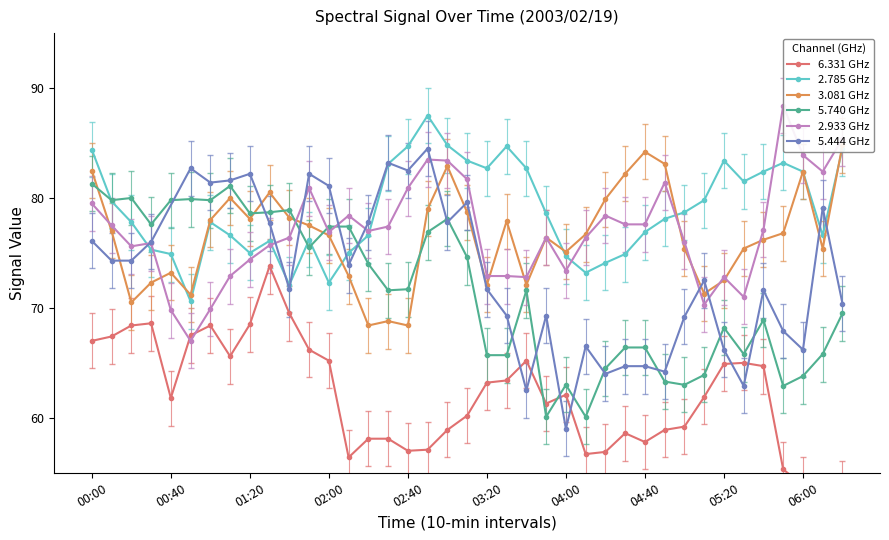

The 2.785 GHz series shows 74.7 at 04:00. True or false?

True